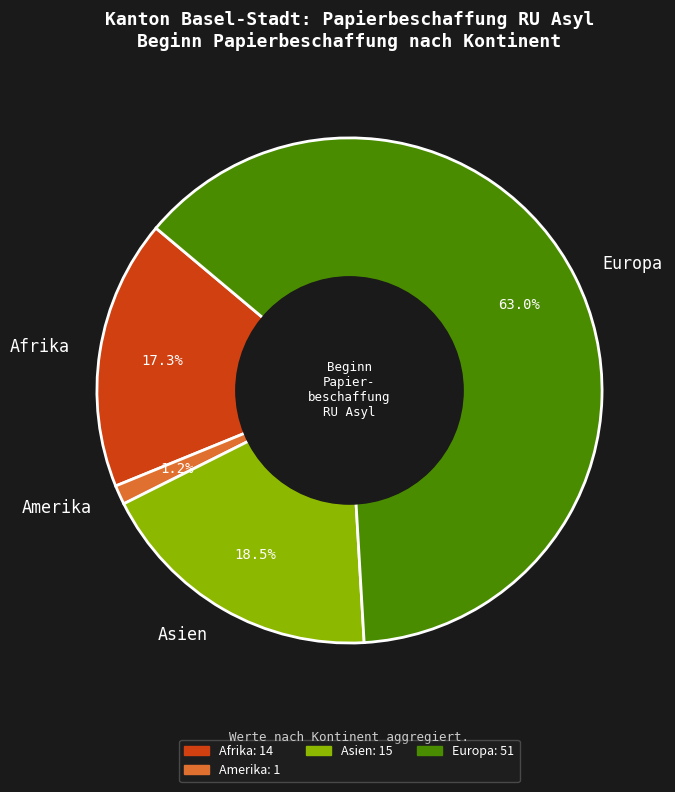

Does any single category account for the majority?

Yes